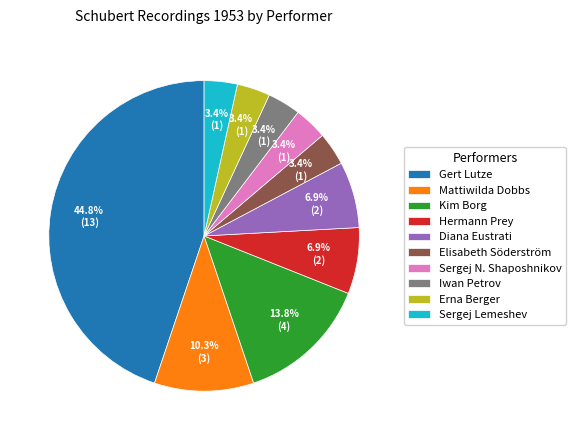

Is it true that Hermann Prey is 7% of the pie?

True